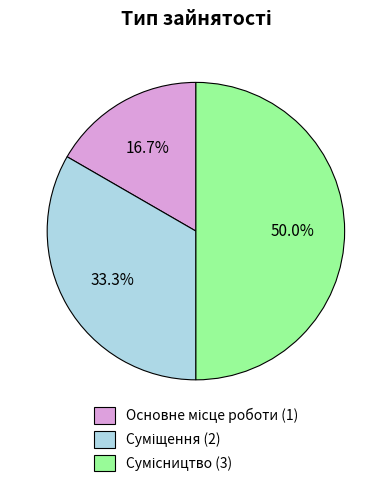

How many slices are in this pie chart?

3